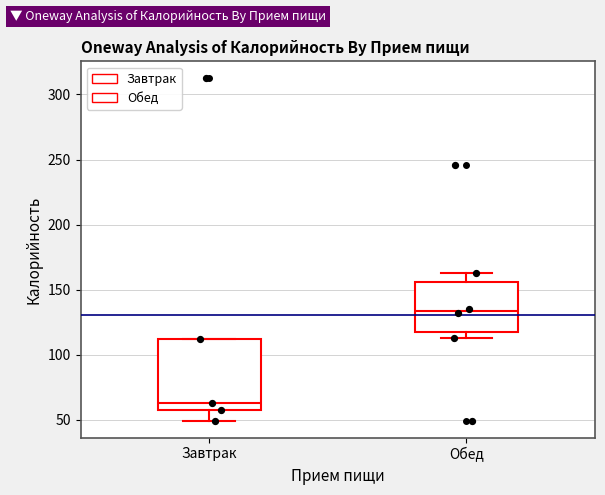

Which box is the tallest, from its lower edge to its upper edge?

Завтрак